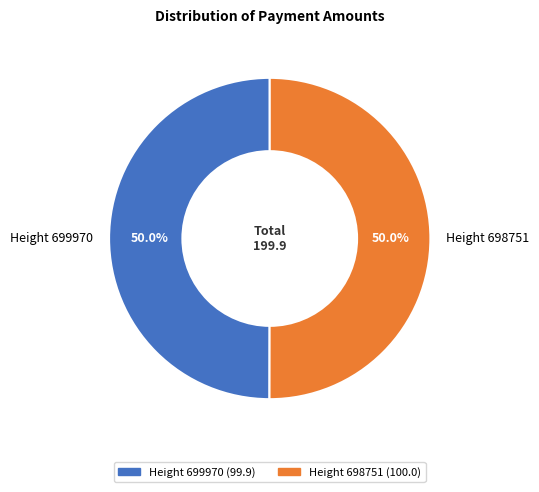

To the nearest percent, what is the combined percentage of Height 698751 and Height 699970?

100%